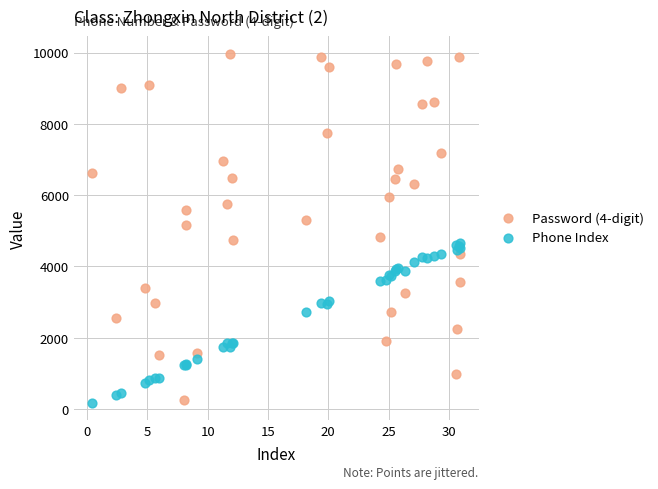

Which series has the widest spread of Y values?

Password (4-digit)